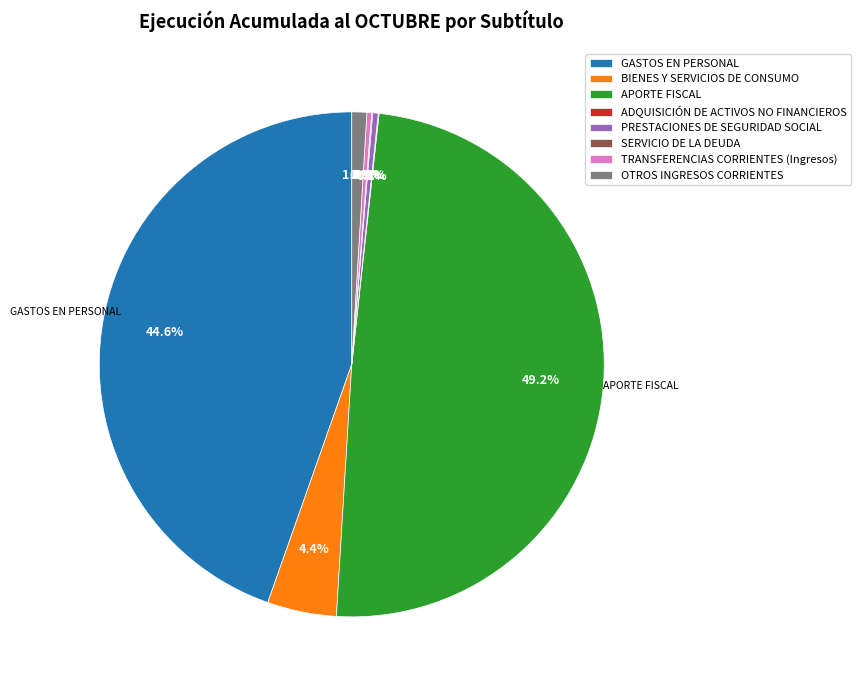

Approximately how many times larger is the value at APORTE FISCAL compared to PRESTACIONES DE SEGURIDAD SOCIAL?

140.3